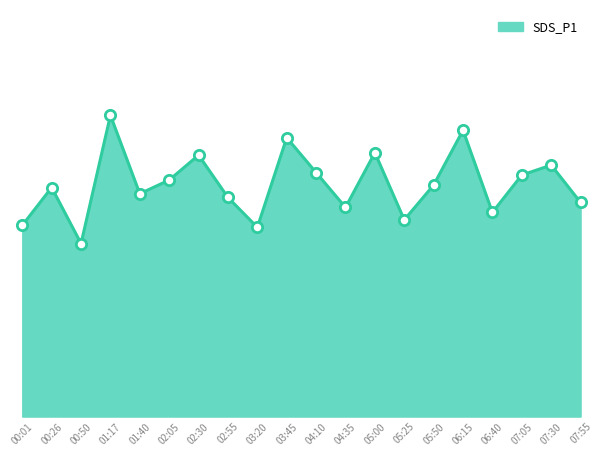

What is the change in value from 01:40 to 05:25?

-1.0